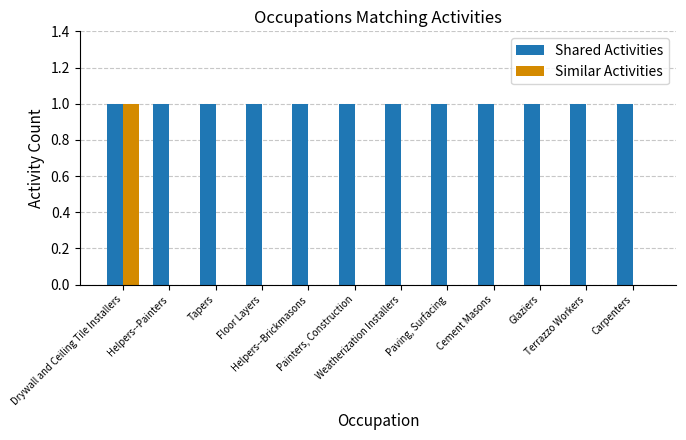

What is the sum of all Shared Activities values?

12